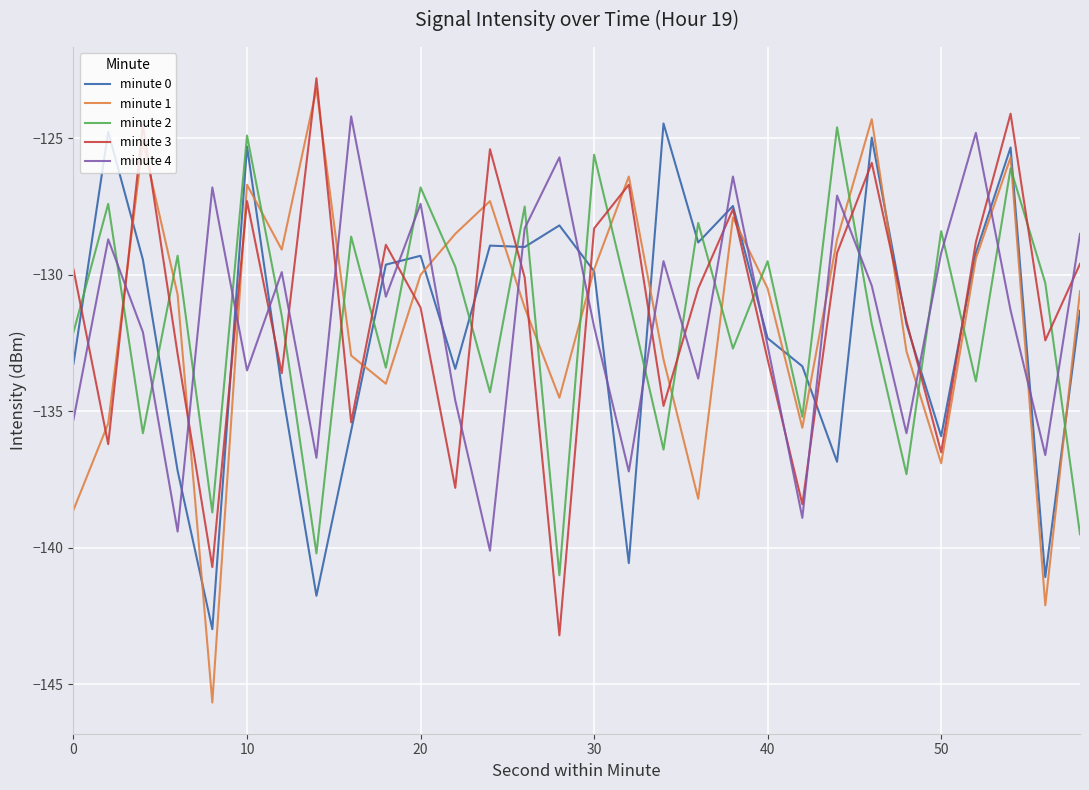

How many interior local valleys does the minute 1 series have?

8